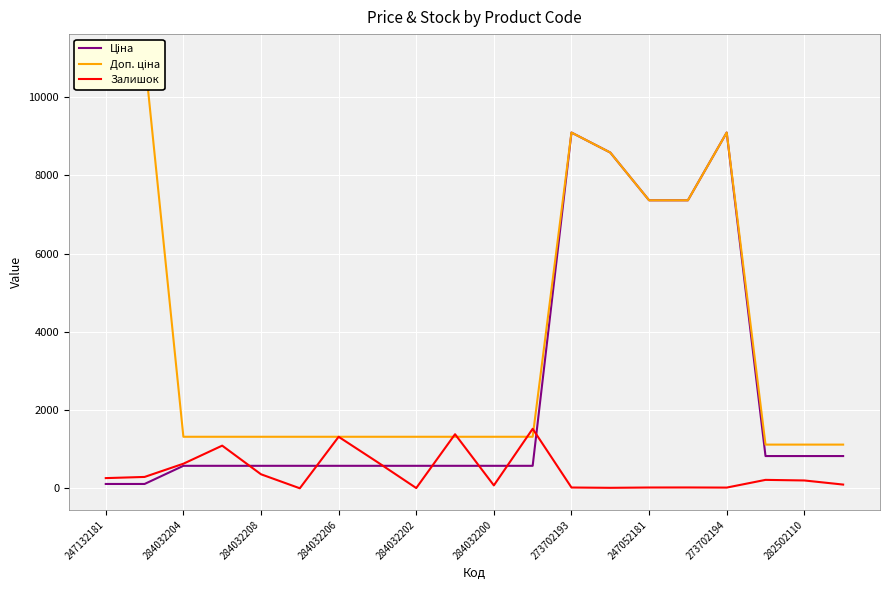

Rank the series at 273702194 from lowest to highest value.

Залишок, Ціна, Доп. ціна